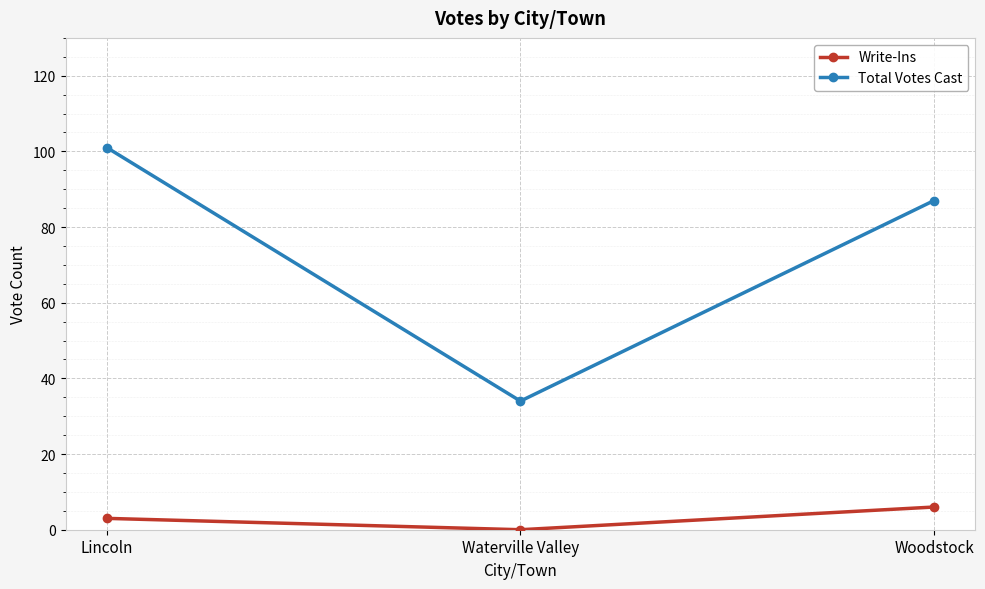

List the series in order of their peak value, lowest first.

Write-Ins, Total Votes Cast